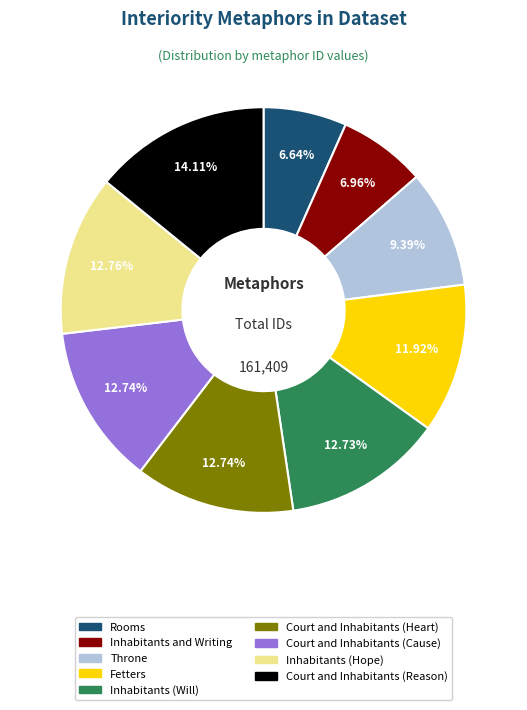

What portion of the pie excludes Inhabitants (Will)?

87.3%